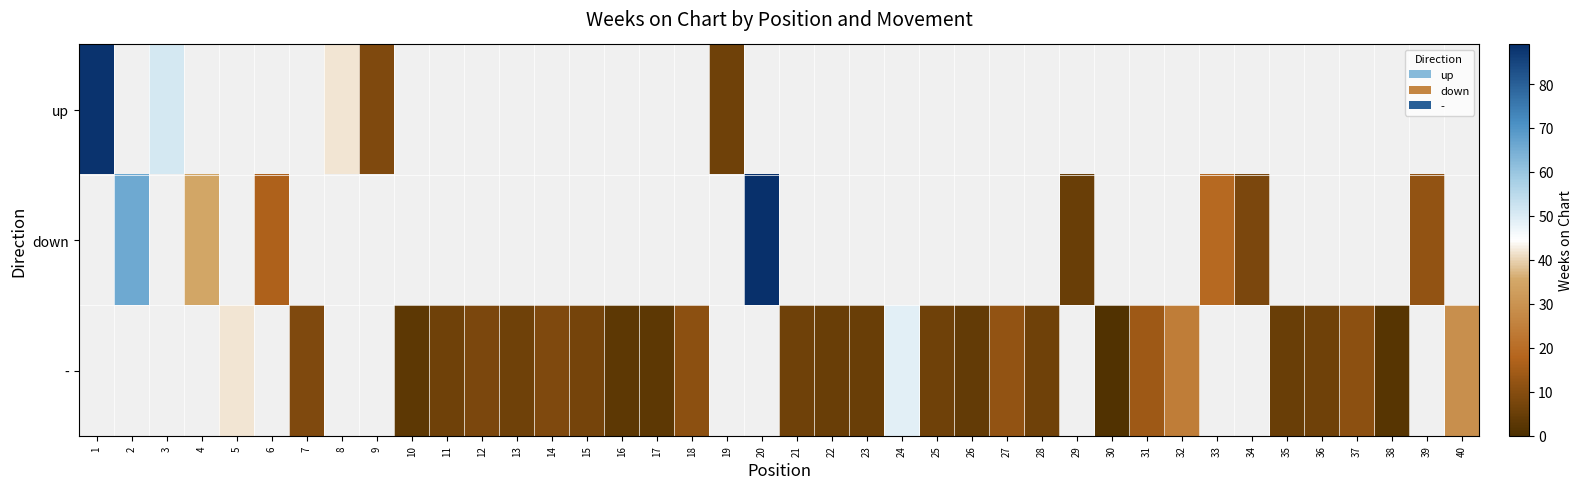

At how many categories does at least one series exceed 16?

12